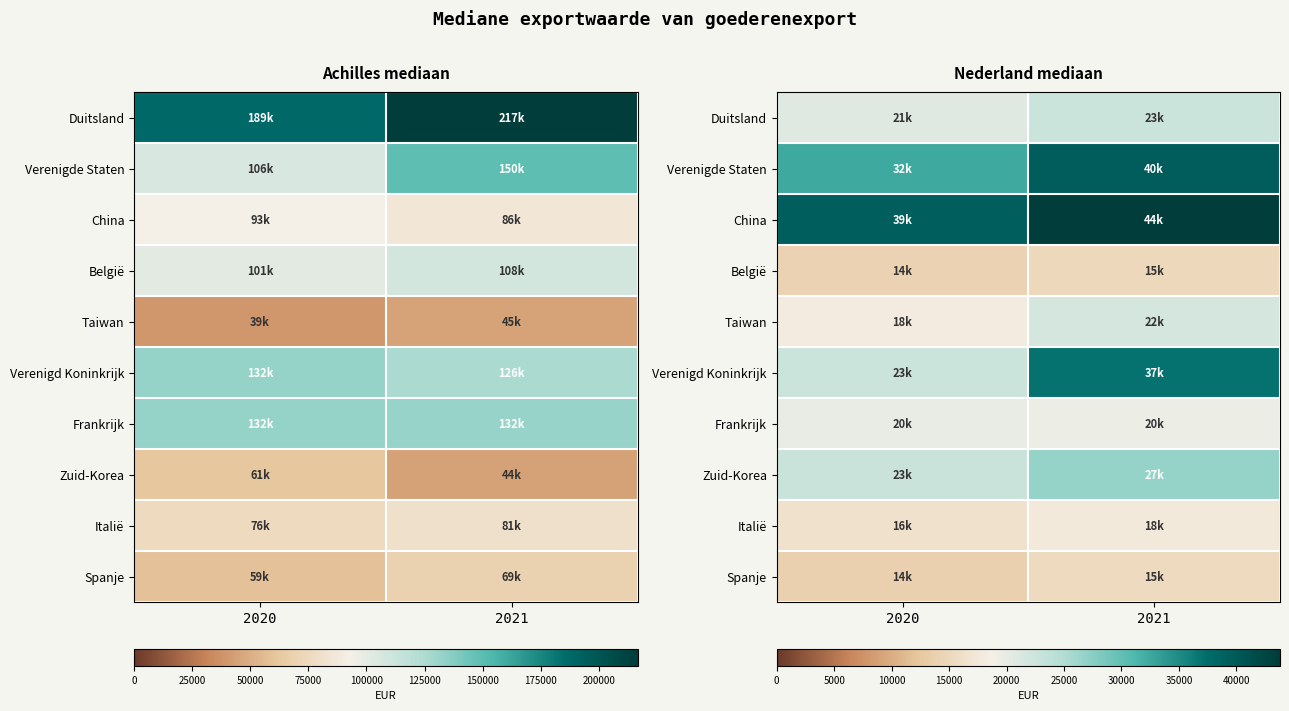

What is the minimum value shown in the chart?

13700